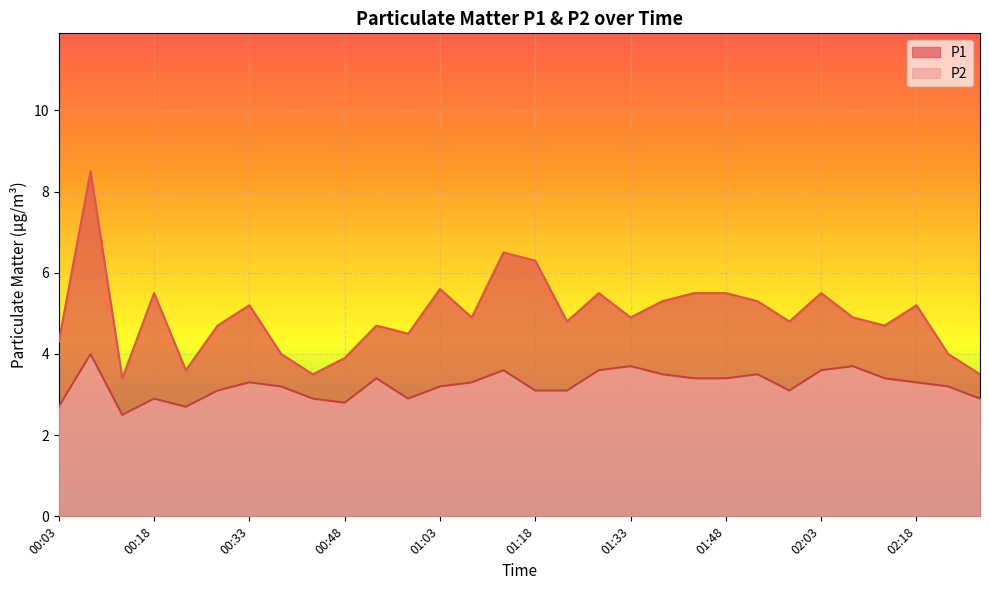

True or false: P2 and P1 intersect in this chart.

False